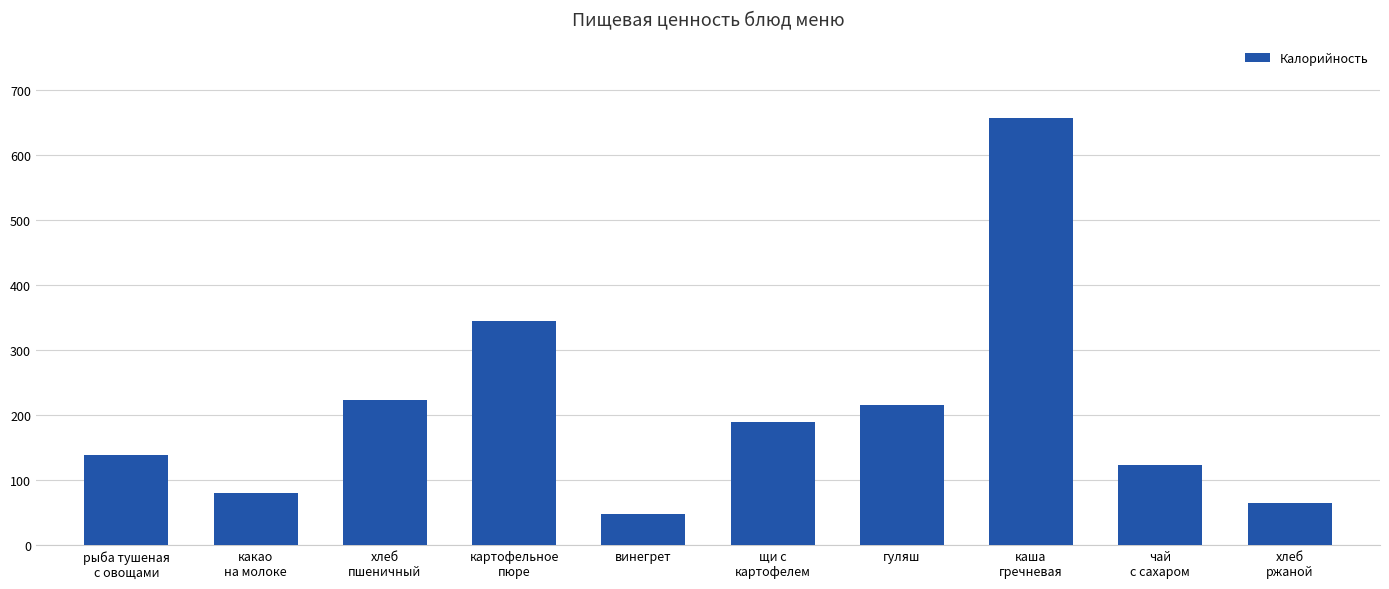

Rank the categories by value from lowest to highest.

винегрет, хлеб
ржаной, какао
на молоке, чай
с сахаром, рыба тушеная
с овощами, щи с
картофелем, гуляш, хлеб
пшеничный, картофельное
пюре, каша
гречневая